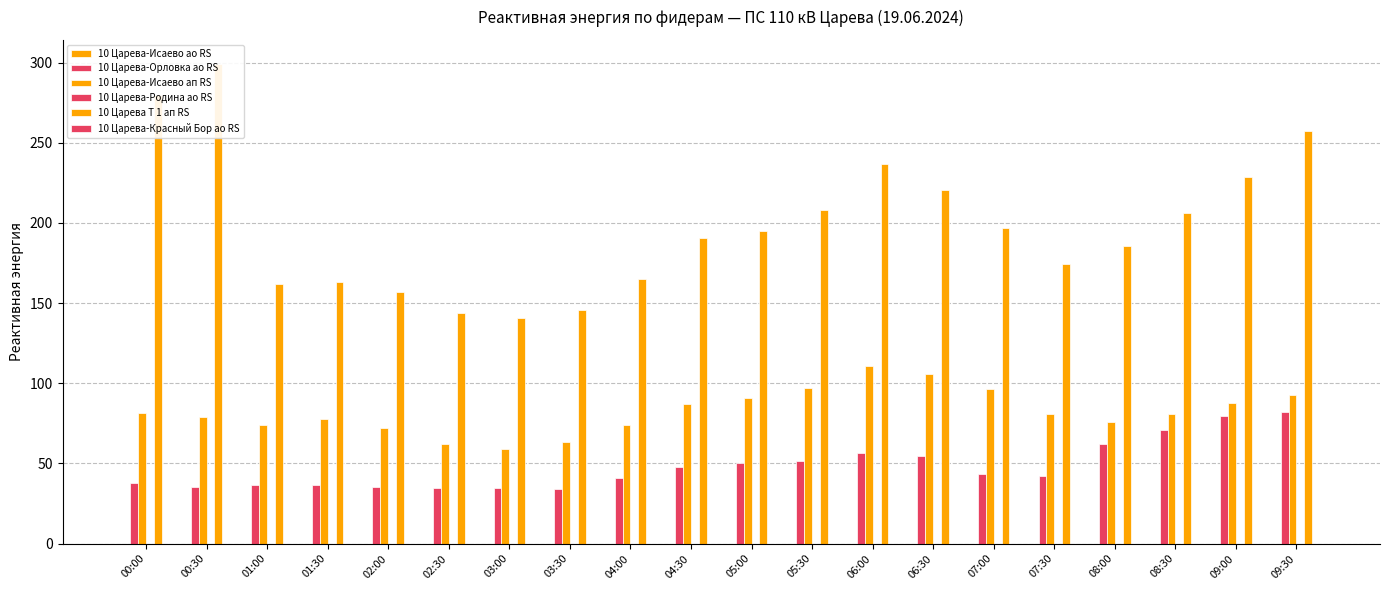

The value of 10 Царева-Орловка ао RS at 04:00 is 41.2. True or false?

True